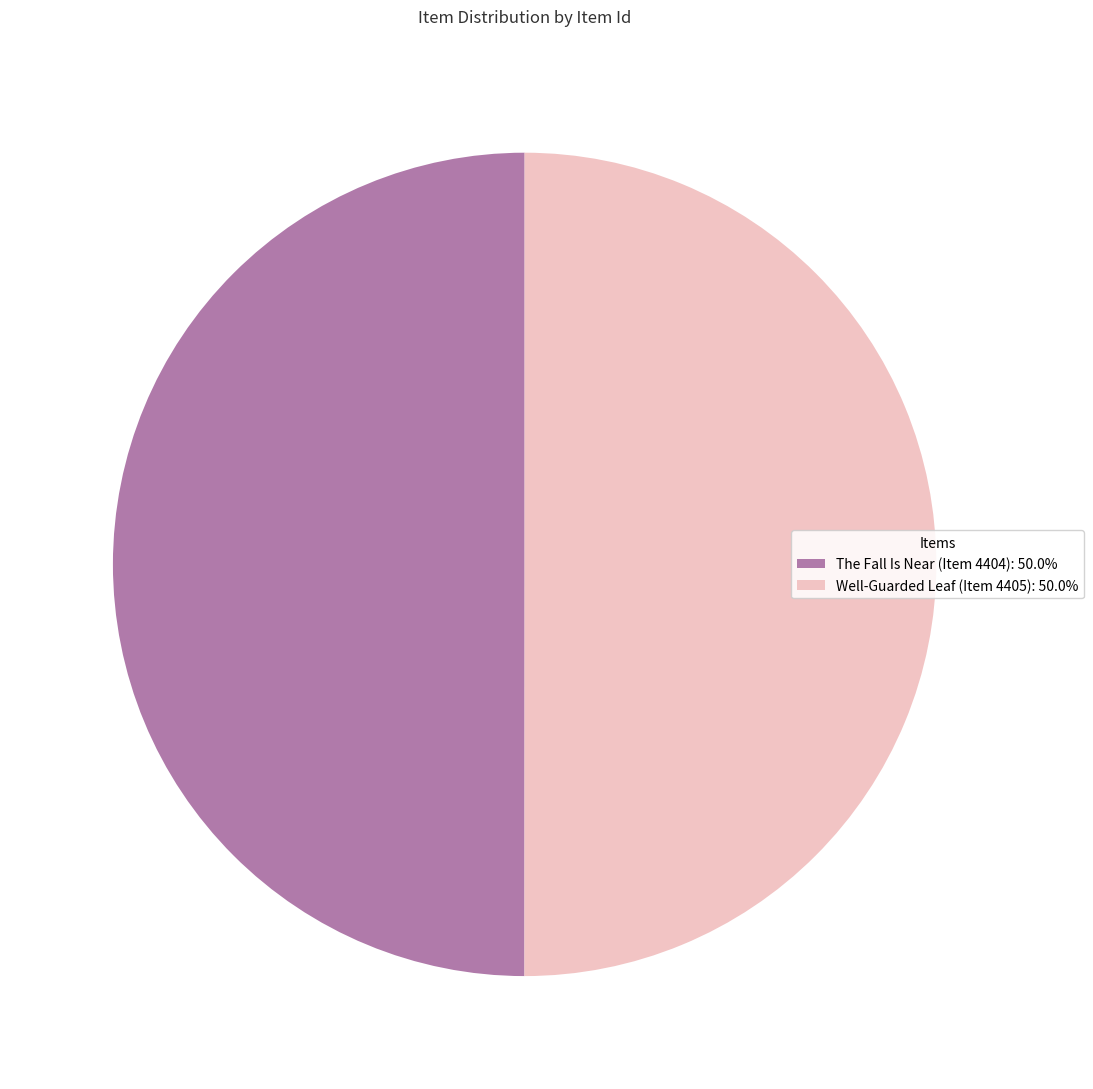

Combined, do The Fall Is Near (Item 4404): 50.0% and Well-Guarded Leaf (Item 4405): 50.0% account for over 50%?

Yes